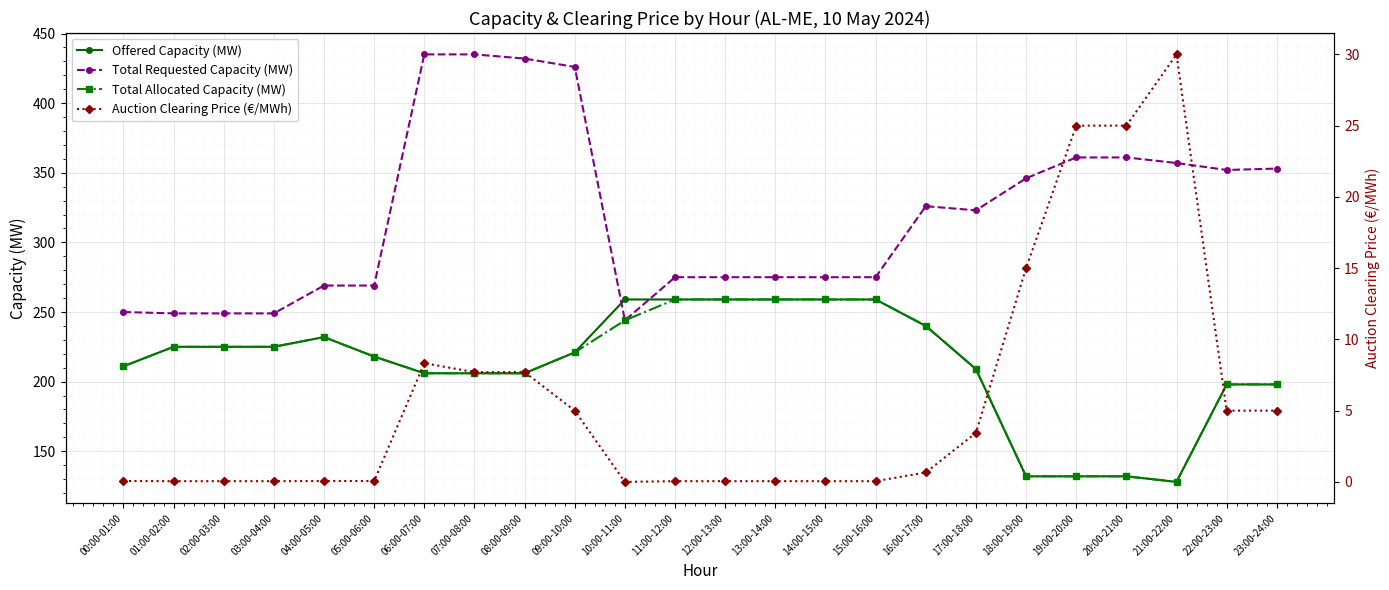

Reading right to left, transcribe all the data shown in this chart.

Offered Capacity (MW): 23:00-24:00=198.0	22:00-23:00=198.0	21:00-22:00=128.0	20:00-21:00=132.0	19:00-20:00=132.0	18:00-19:00=132.0	17:00-18:00=209.0	16:00-17:00=240.0	15:00-16:00=259.0	14:00-15:00=259.0	13:00-14:00=259.0	12:00-13:00=259.0	11:00-12:00=259.0	10:00-11:00=259.0	09:00-10:00=221.0	08:00-09:00=206.0	07:00-08:00=206.0	06:00-07:00=206.0	05:00-06:00=218.0	04:00-05:00=232.0	03:00-04:00=225.0	02:00-03:00=225.0	01:00-02:00=225.0	00:00-01:00=211.0
Total Requested Capacity (MW): 23:00-24:00=353.0	22:00-23:00=352.0	21:00-22:00=357.0	20:00-21:00=361.0	19:00-20:00=361.0	18:00-19:00=346.0	17:00-18:00=323.0	16:00-17:00=326.0	15:00-16:00=275.0	14:00-15:00=275.0	13:00-14:00=275.0	12:00-13:00=275.0	11:00-12:00=275.0	10:00-11:00=244.0	09:00-10:00=426.0	08:00-09:00=432.0	07:00-08:00=435.0	06:00-07:00=435.0	05:00-06:00=269.0	04:00-05:00=269.0	03:00-04:00=249.0	02:00-03:00=249.0	01:00-02:00=249.0	00:00-01:00=250.0
Total Allocated Capacity (MW): 23:00-24:00=198.0	22:00-23:00=198.0	21:00-22:00=128.0	20:00-21:00=132.0	19:00-20:00=132.0	18:00-19:00=132.0	17:00-18:00=209.0	16:00-17:00=240.0	15:00-16:00=259.0	14:00-15:00=259.0	13:00-14:00=259.0	12:00-13:00=259.0	11:00-12:00=259.0	10:00-11:00=244.0	09:00-10:00=221.0	08:00-09:00=206.0	07:00-08:00=206.0	06:00-07:00=206.0	05:00-06:00=218.0	04:00-05:00=232.0	03:00-04:00=225.0	02:00-03:00=225.0	01:00-02:00=225.0	00:00-01:00=211.0
Auction Clearing Price (€/MWh): 23:00-24:00=5.0	22:00-23:00=5.0	21:00-22:00=30.0	20:00-21:00=25.0	19:00-20:00=25.0	18:00-19:00=15.0	17:00-18:00=3.4	16:00-17:00=0.7	15:00-16:00=0.1	14:00-15:00=0.1	13:00-14:00=0.1	12:00-13:00=0.1	11:00-12:00=0.1	10:00-11:00=0.0	09:00-10:00=5.0	08:00-09:00=7.7	07:00-08:00=7.7	06:00-07:00=8.3	05:00-06:00=0.1	04:00-05:00=0.1	03:00-04:00=0.1	02:00-03:00=0.1	01:00-02:00=0.1	00:00-01:00=0.1